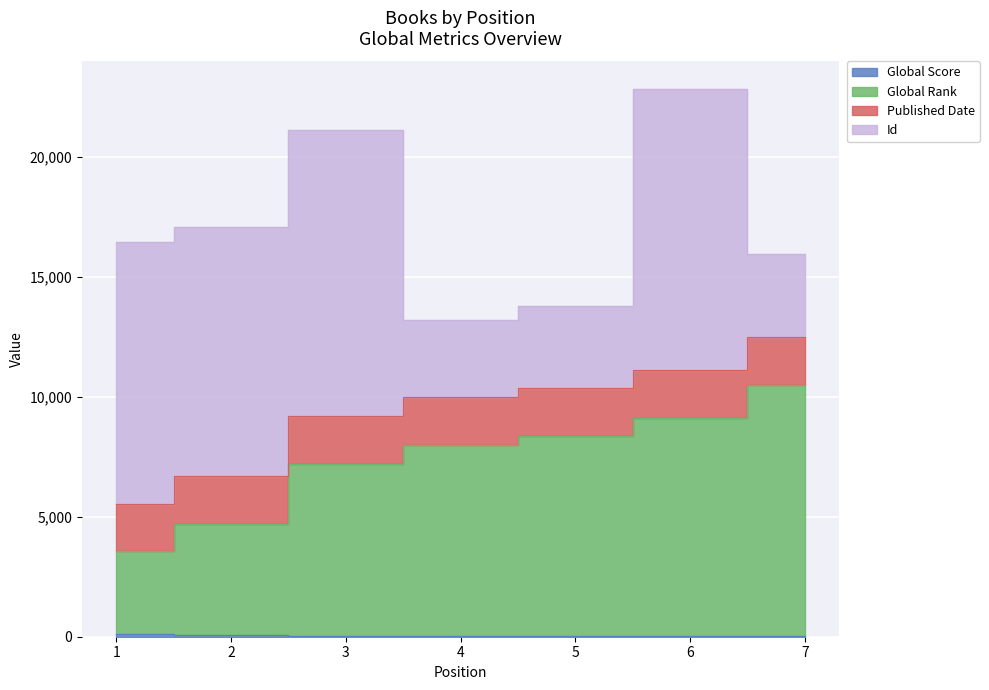

What is the maximum value for Global Rank?

10501